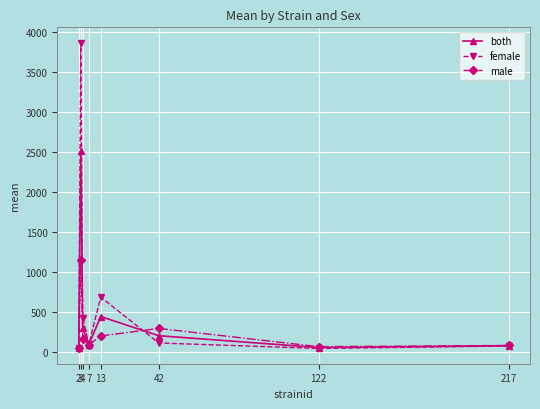

What is the value of the male point at the 5th from the left?

196.0